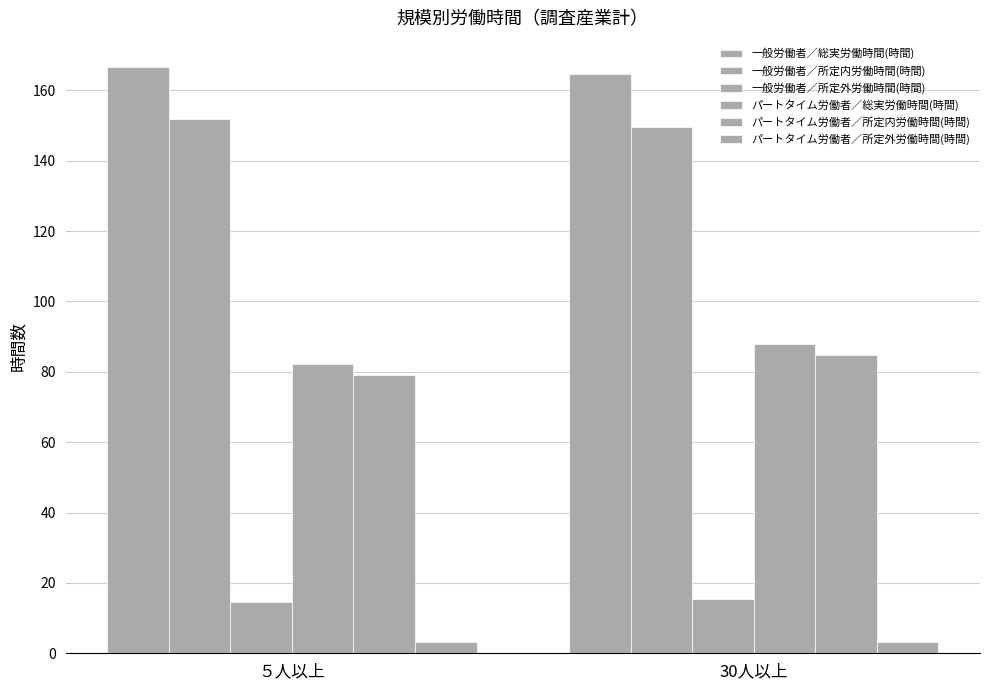

At how many categories does at least one series exceed 160?

2